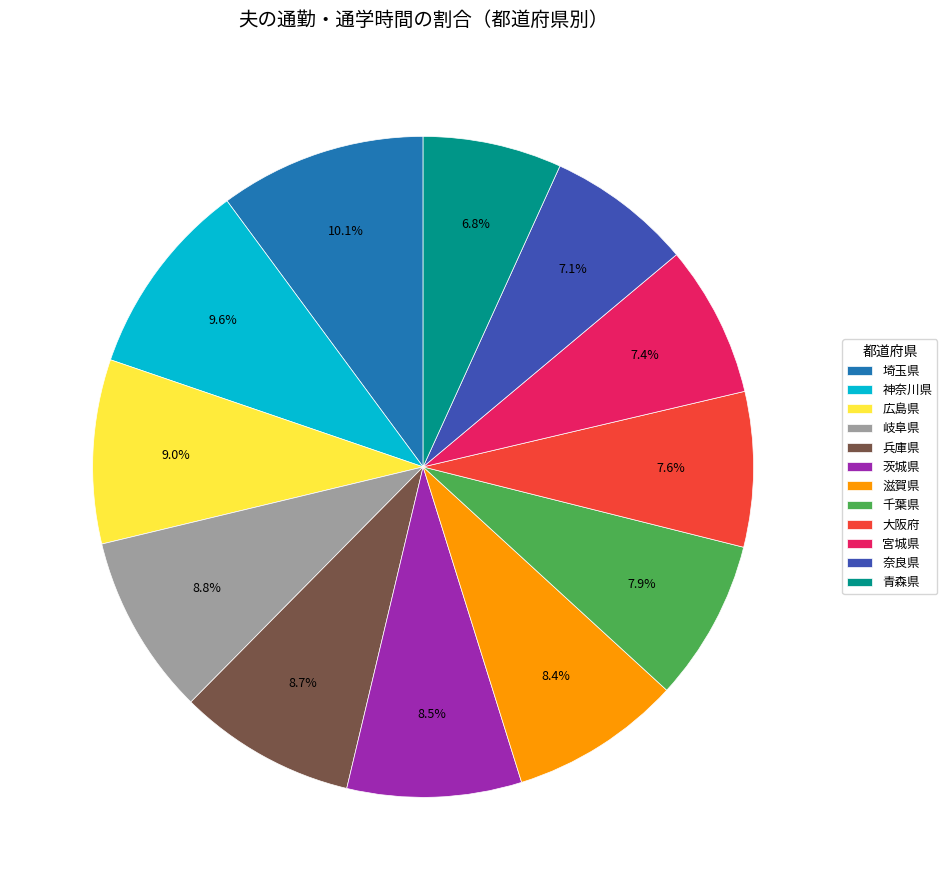

To the nearest percent, what percentage of the pie is 奈良県?

7%